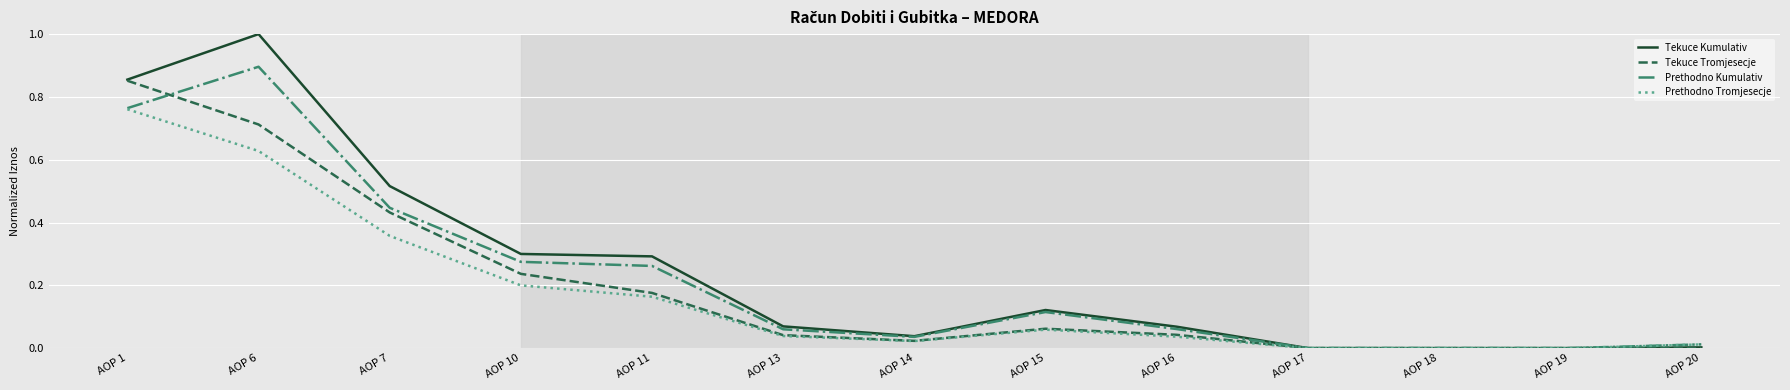

Is the value of Tekuce Kumulativ at AOP 13 greater than the value of Prethodno Tromjesecje at AOP 6?

No